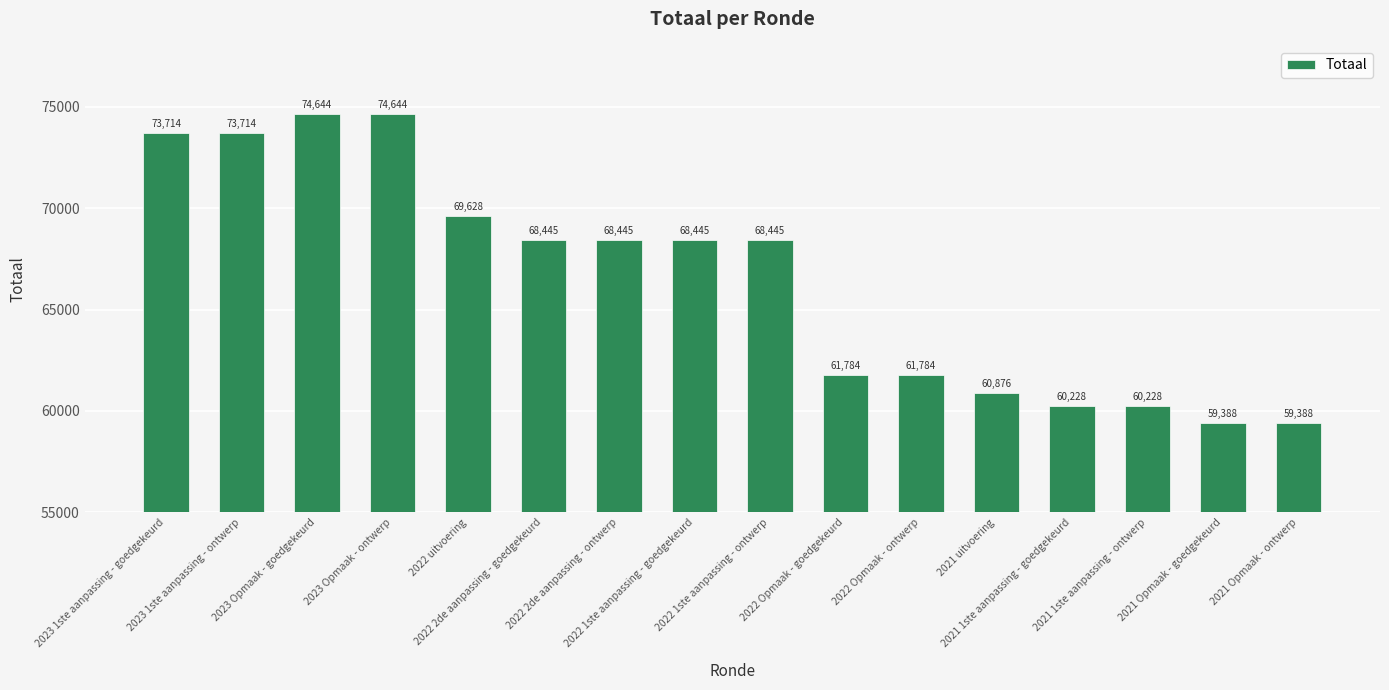

What is the difference between the second highest and second lowest values?

15256